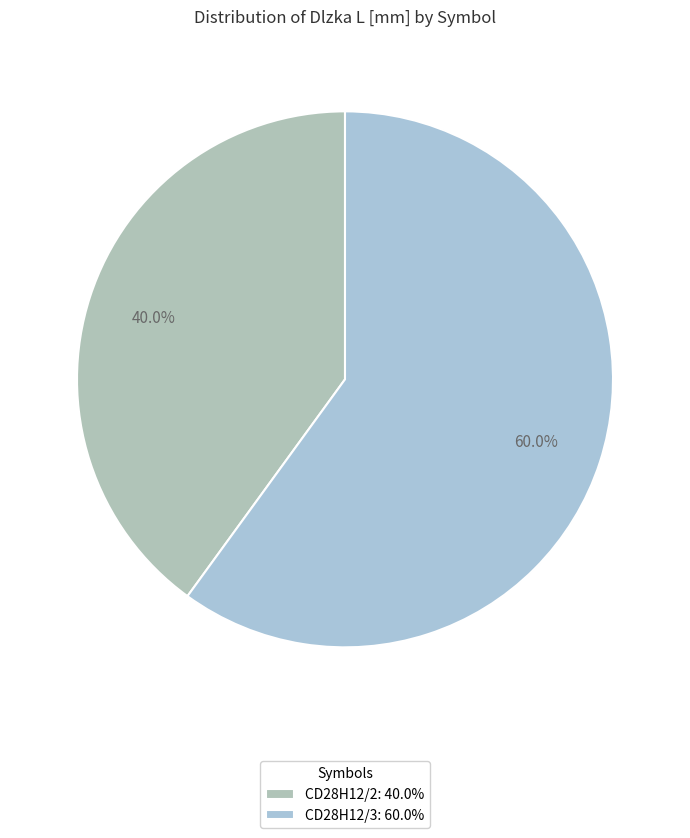

To the nearest percent, what is the average slice percentage?

50%